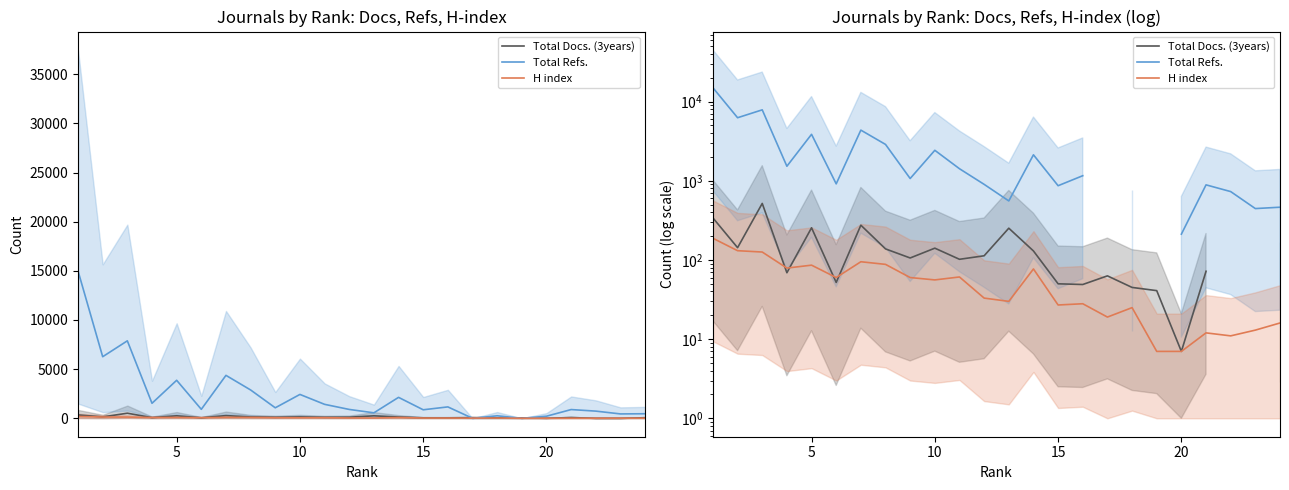

List the series in order of their peak value, lowest first.

H index, Total Docs. (3years), Total Refs.